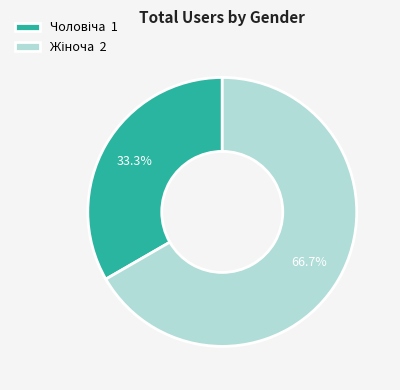

What is the ratio of the value at Чоловіча to the value at Жіноча?

0.5